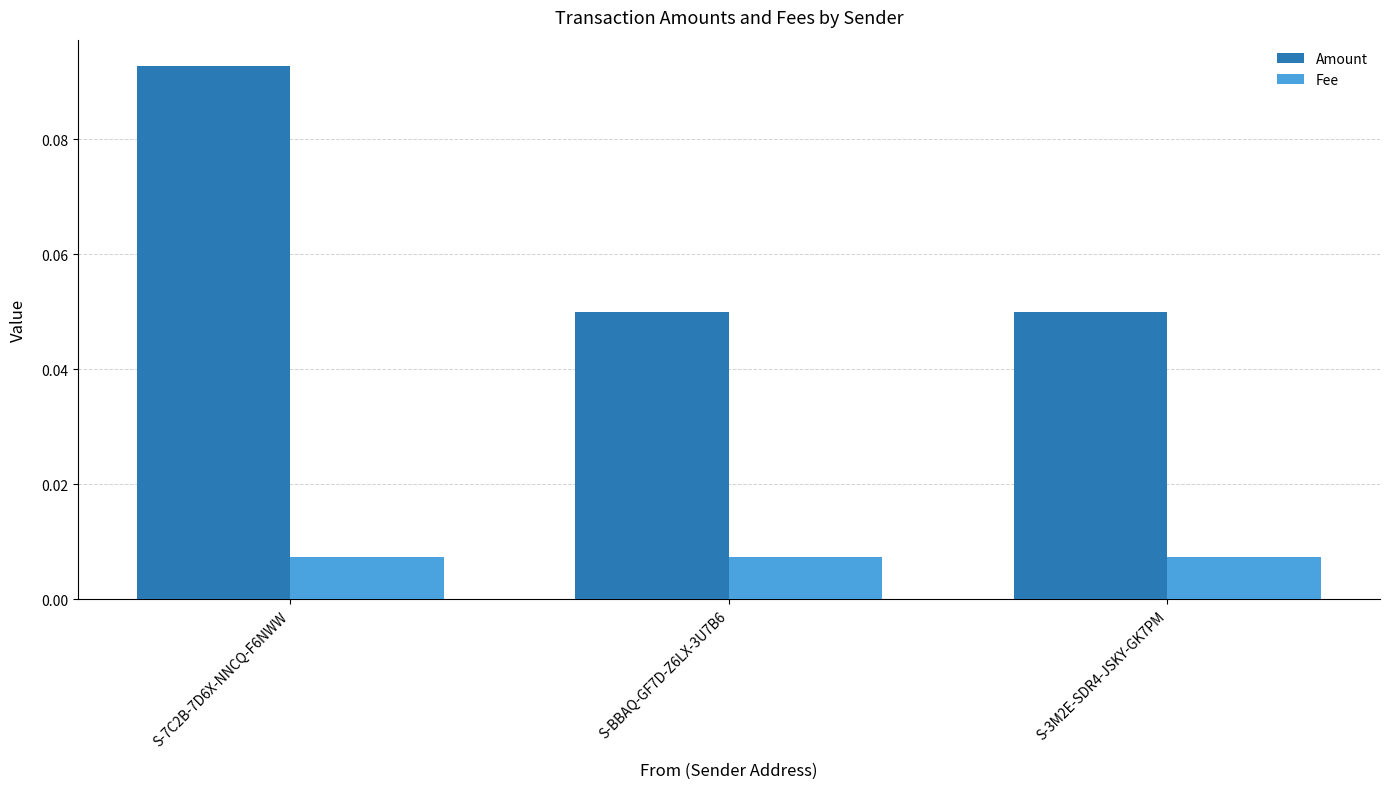

How many data points does each series have?

3